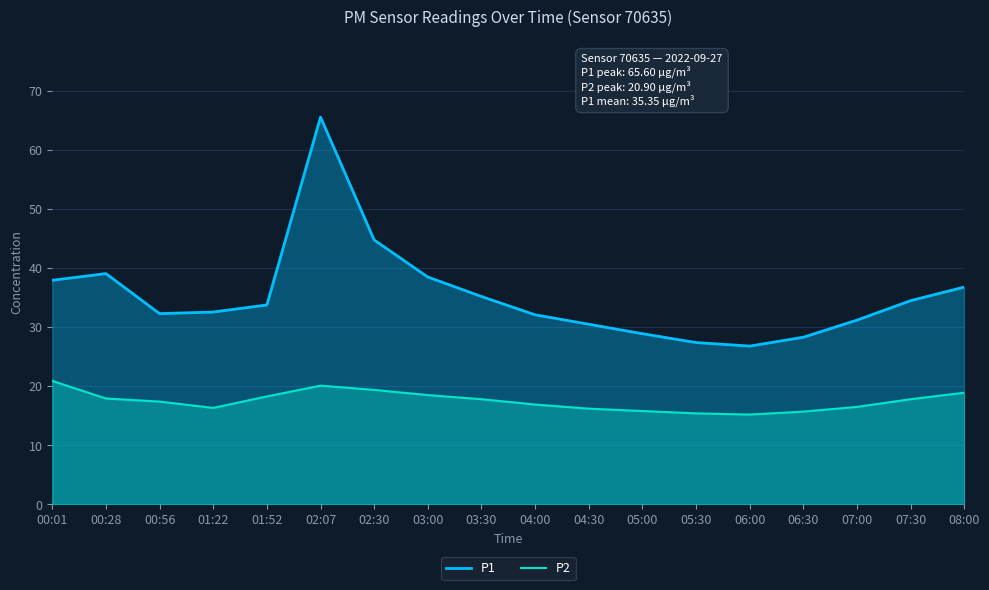

Which label corresponds to the smallest value in the chart?

06:00